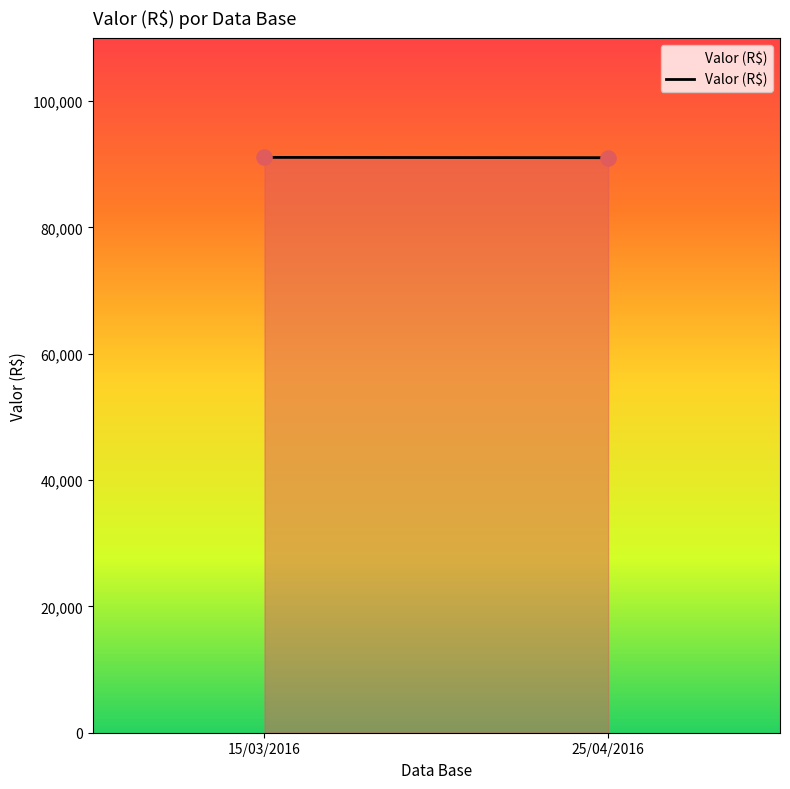

What is the average Y value?

91058.0